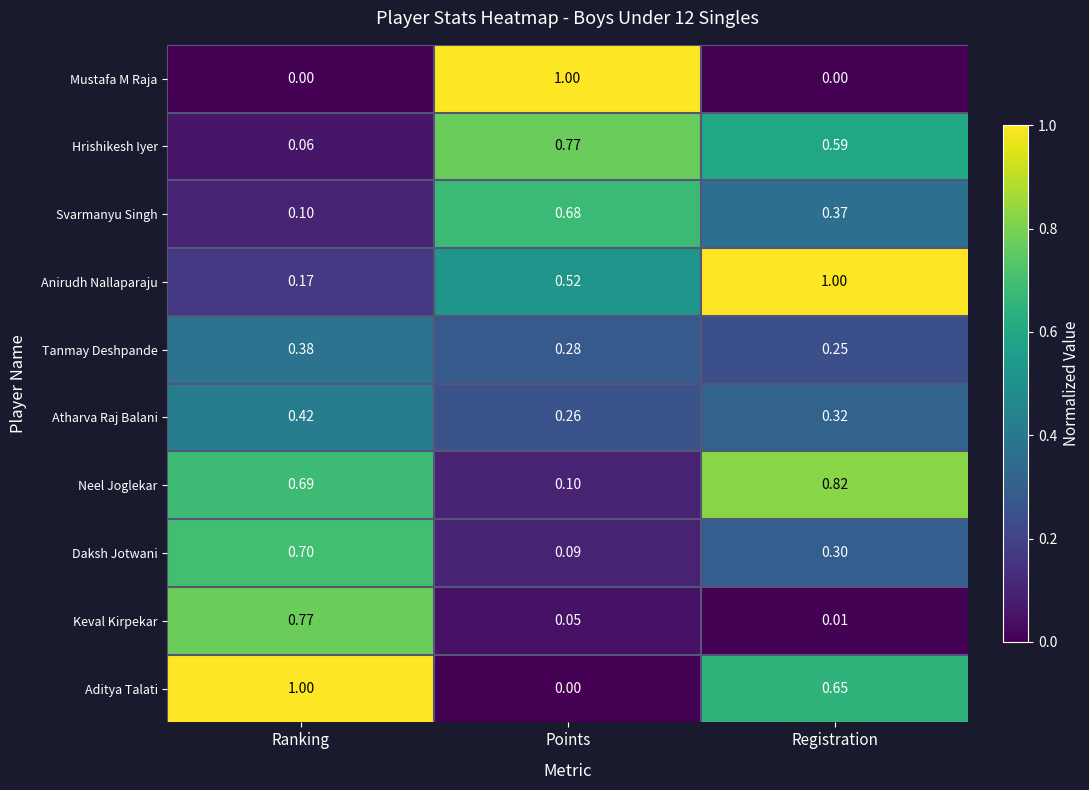

Rank the categories by Keval Kirpekar value from lowest to highest.

Registration, Points, Ranking